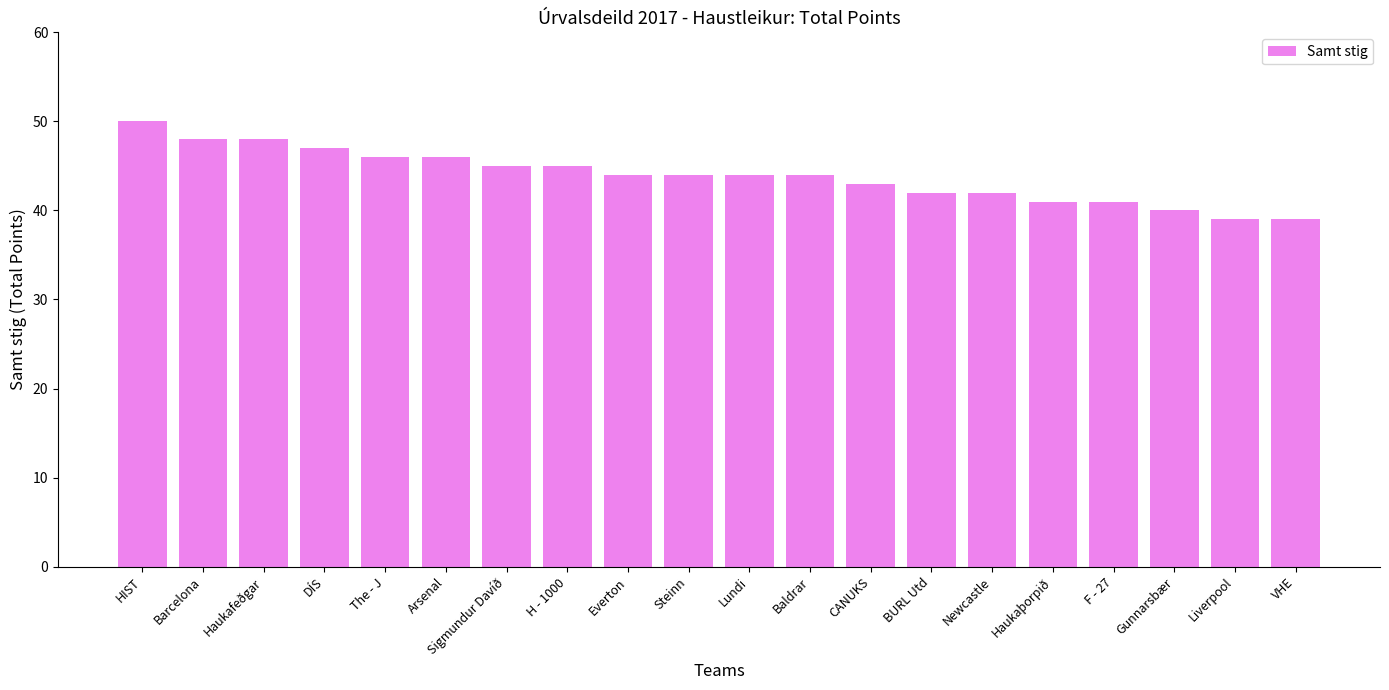

Reading left to right, transcribe all the data shown in this chart.

HIST=50	Barcelona=48	Haukafeðgar=48	DÍS=47	The - J=46	Arsenal=46	Sigmundur Davíð=45	H - 1000=45	Everton=44	Steinn=44	Lundi=44	Baldrar=44	CANUKS=43	BURL Utd=42	Newcastle=42	Haukaþorpið=41	F - 27=41	Gunnarsbær=40	Liverpool=39	VHE=39